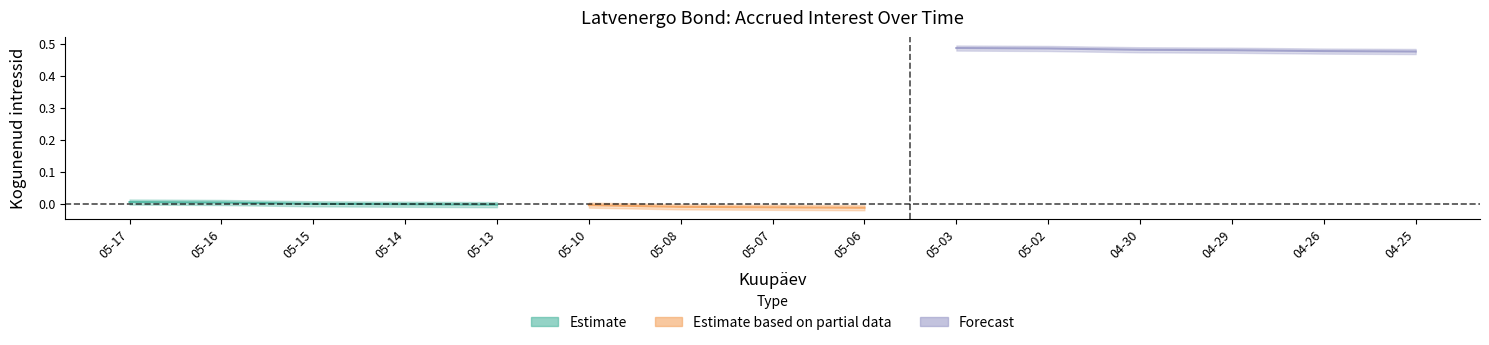

The Kogunenud intressid series shows -0.0 at 2024-05-08. True or false?

False